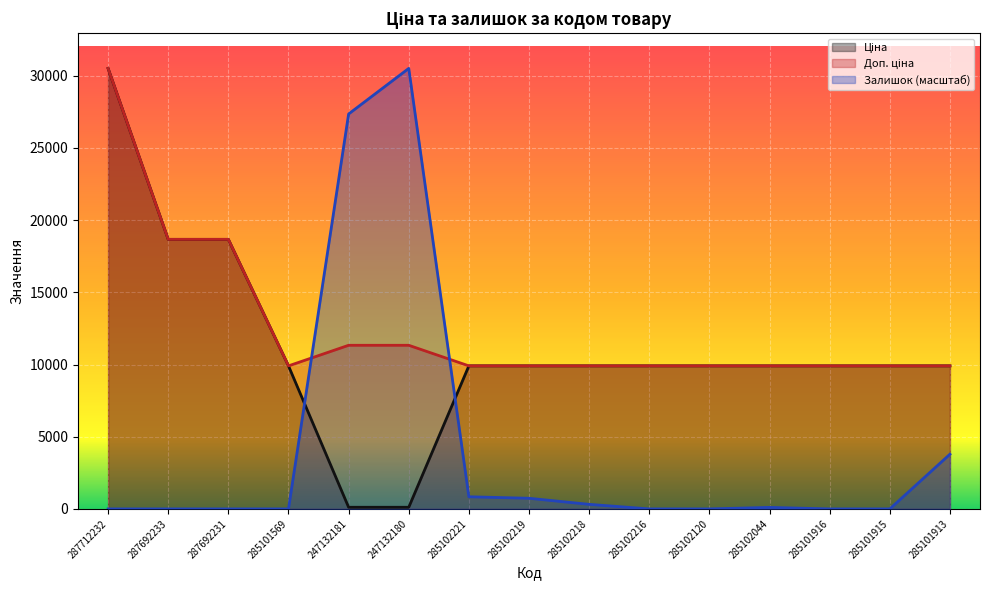

At 287712232, list the series in order from largest to smallest.

Ціна, Доп. ціна, Залишок